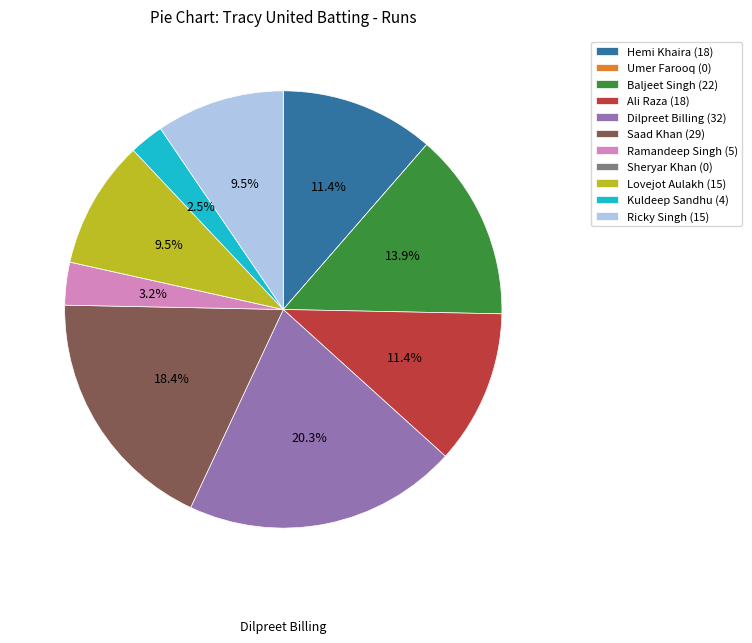

Is it true that Saad Khan is 18% of the pie?

True